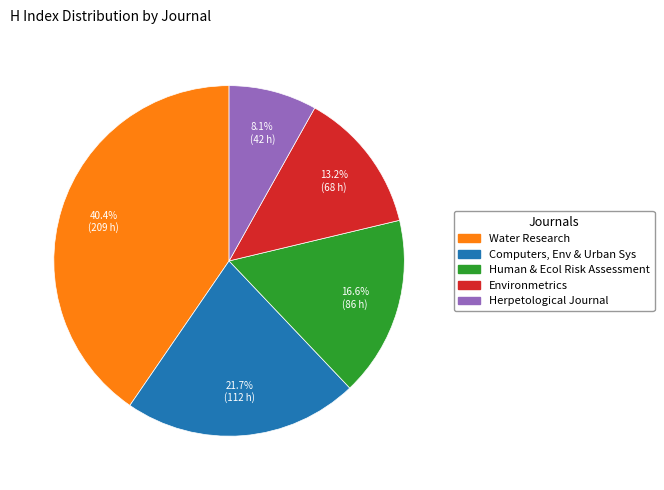

Count the number of slices in the pie.

5